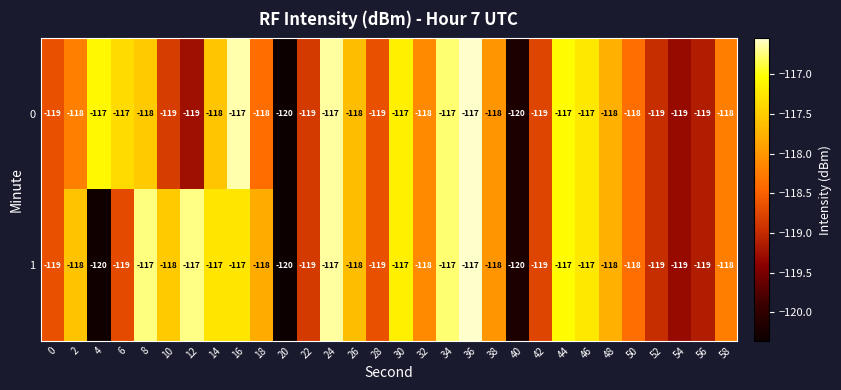

What is the difference between the maximum and minimum values in the 0 series?

3